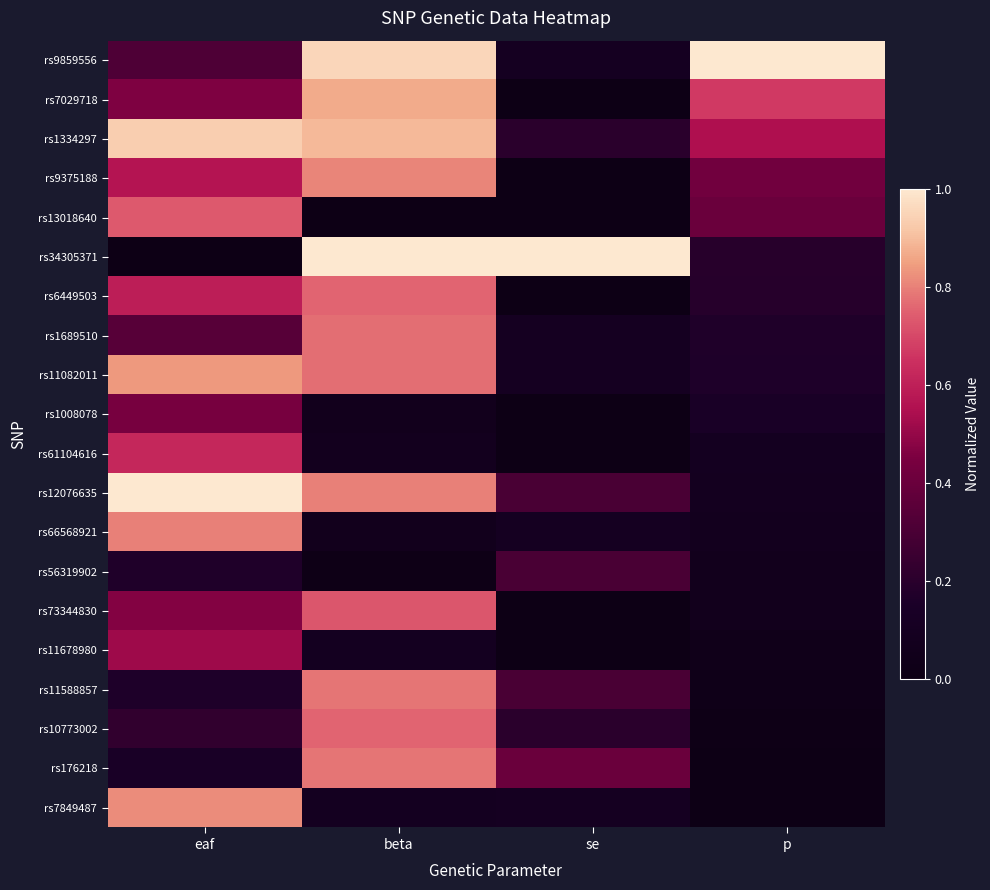

Which series has the largest range (max minus min)?

rs34305371